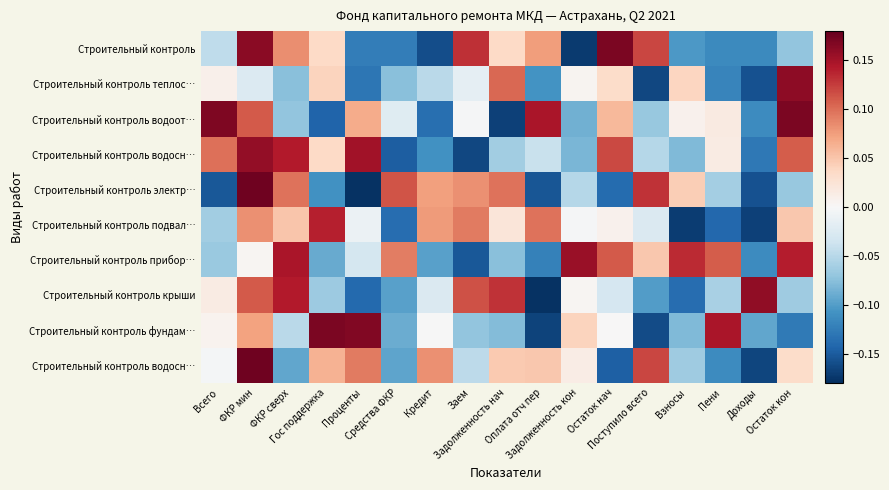

Which has a higher value, ФКР сверх or Доходы?

ФКР сверх